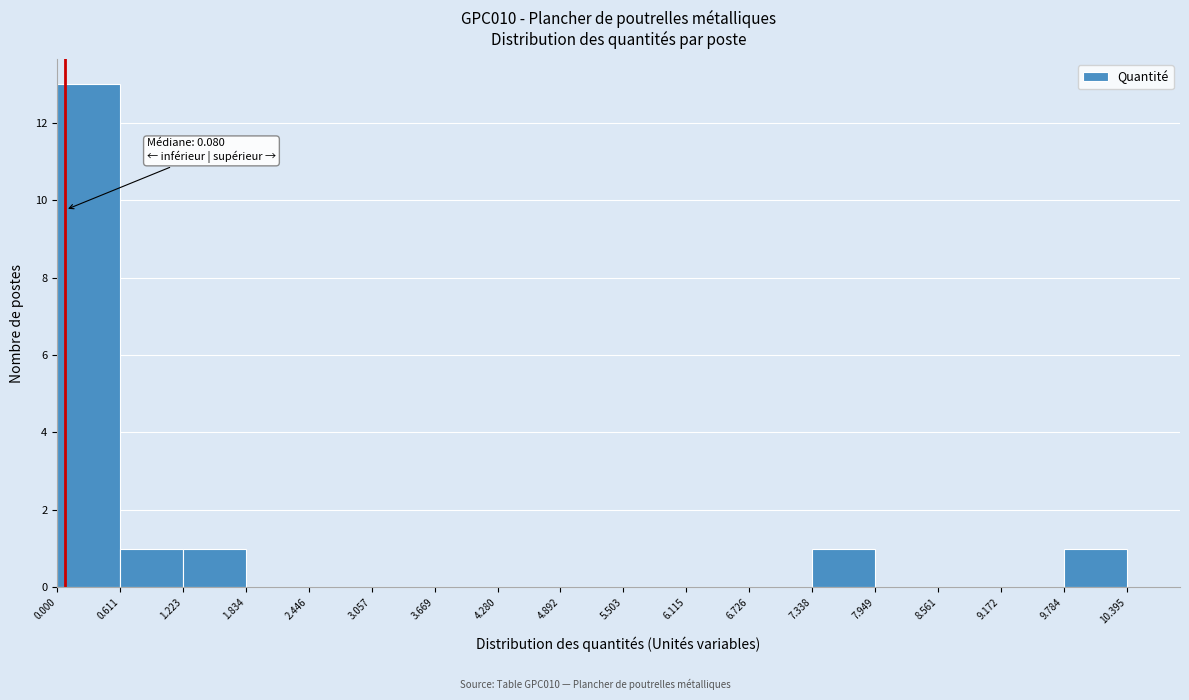

Which range on the x-axis has the tallest bar?

0.000 to 0.611